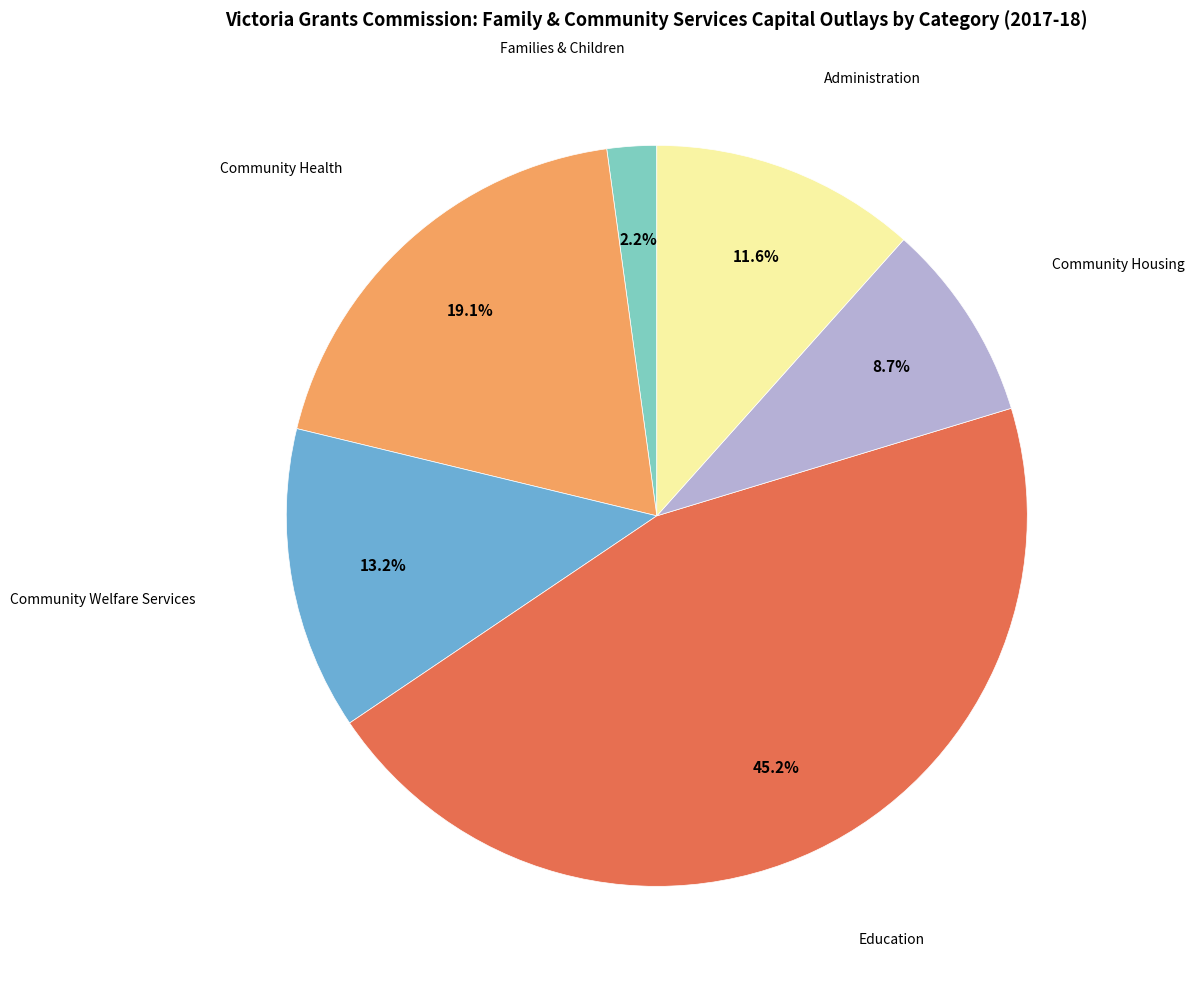

Is it true that Administration is 12% of the pie?

True